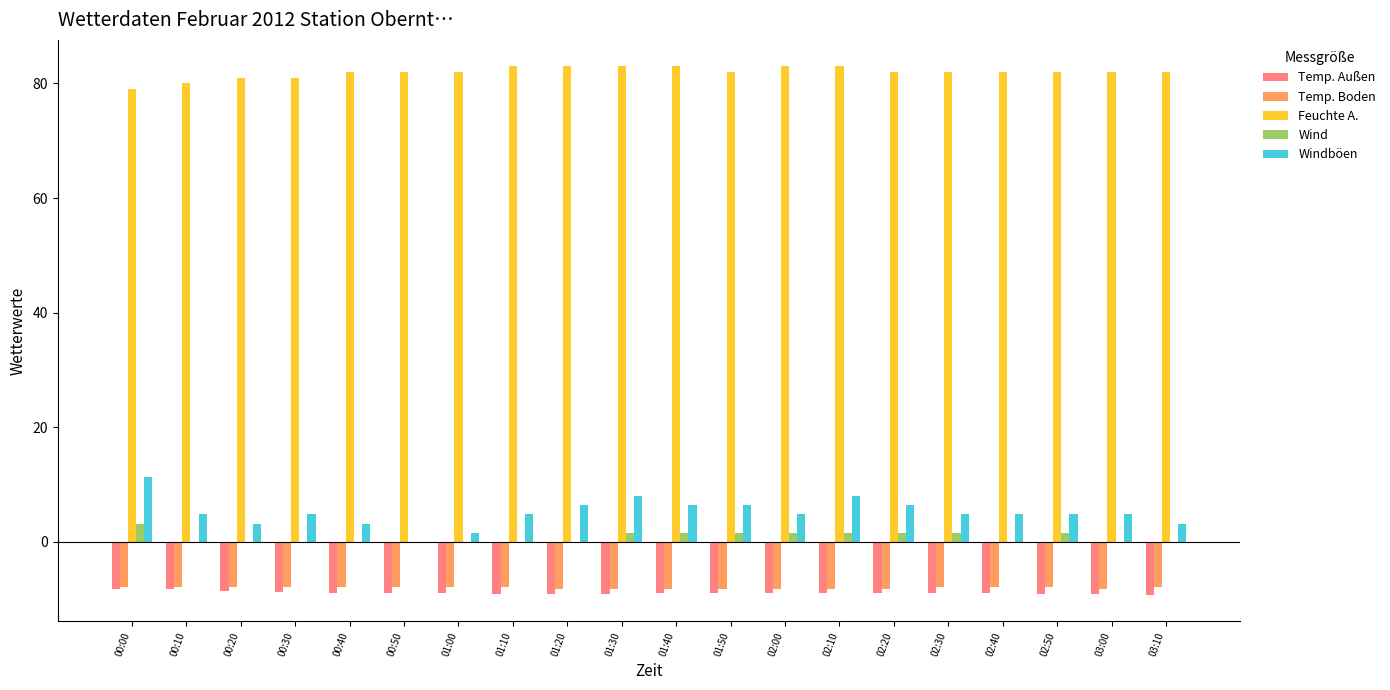

What value does the Temp. Außen series have at 01:00?

-9.0